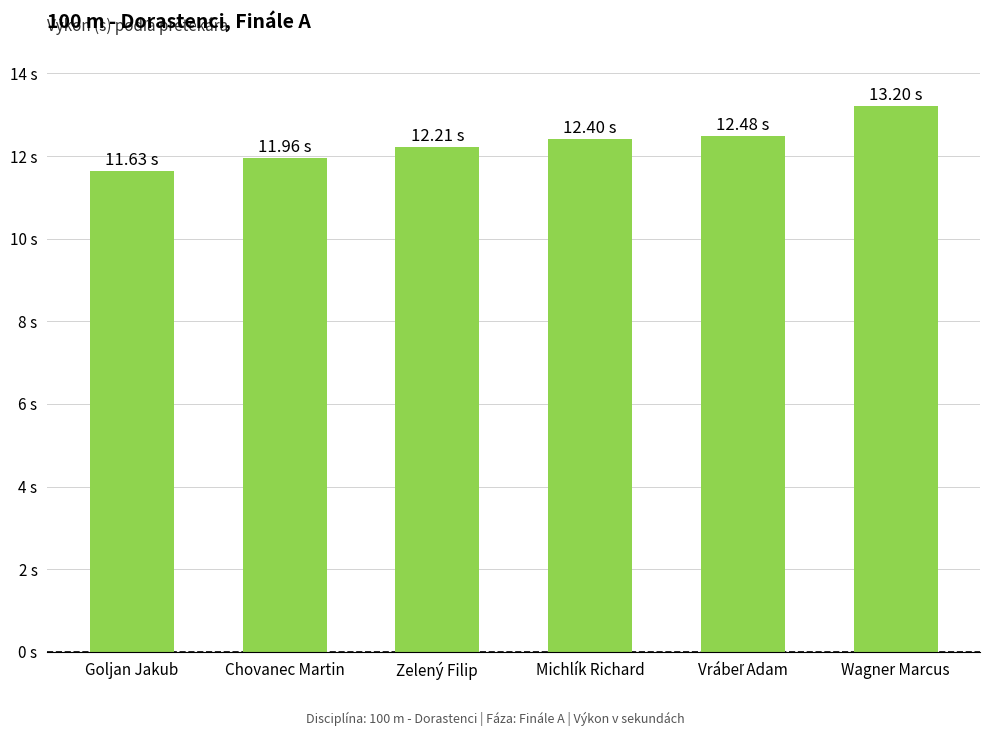

Rank the categories by value from highest to lowest.

Wagner Marcus, Vrábeľ Adam, Michlík Richard, Zelený Filip, Chovanec Martin, Goljan Jakub